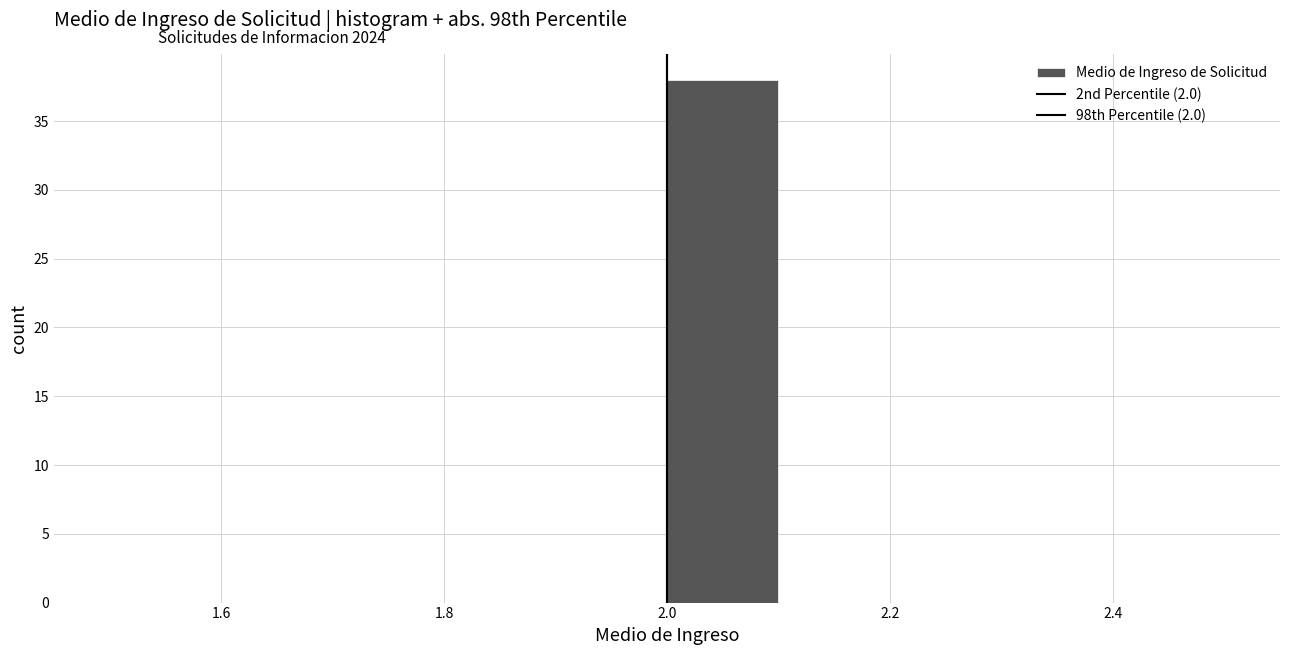

Reading left to right, transcribe this chart: for each bar, give the range it covers on the x-axis and its height. The values are not printed on the chart, so give them approximately, as read against the axis.

1.5 to 1.6: 0
1.6 to 1.7: 0
1.7 to 1.8: 0
1.8 to 1.9: 0
1.9 to 2.0: 0
2.0 to 2.1: 38
2.1 to 2.2: 0
2.2 to 2.3: 0
2.3 to 2.4: 0
2.4 to 2.5: 0